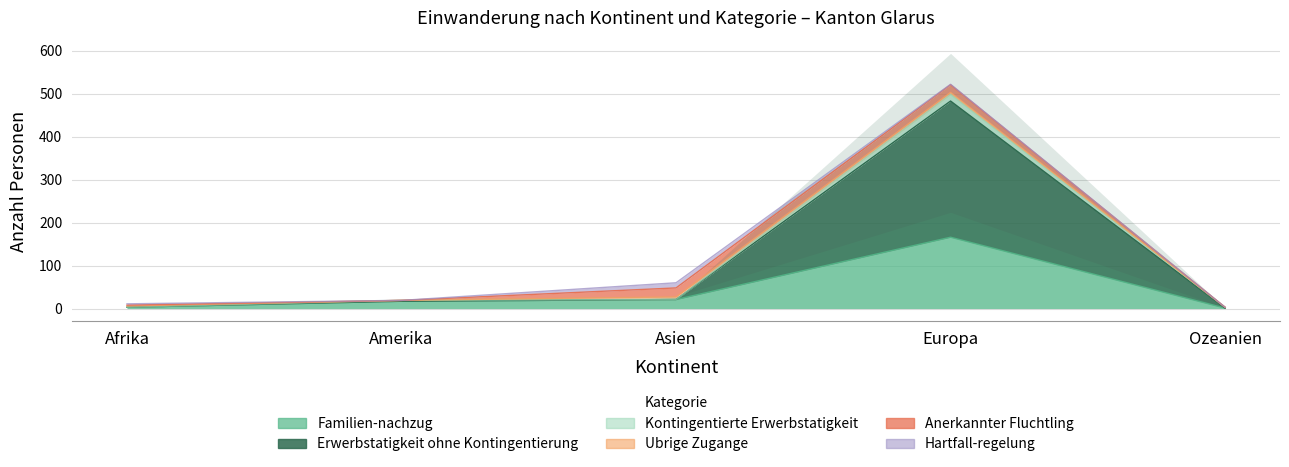

Which category has the highest value in the Familien-nachzug series?

Europa